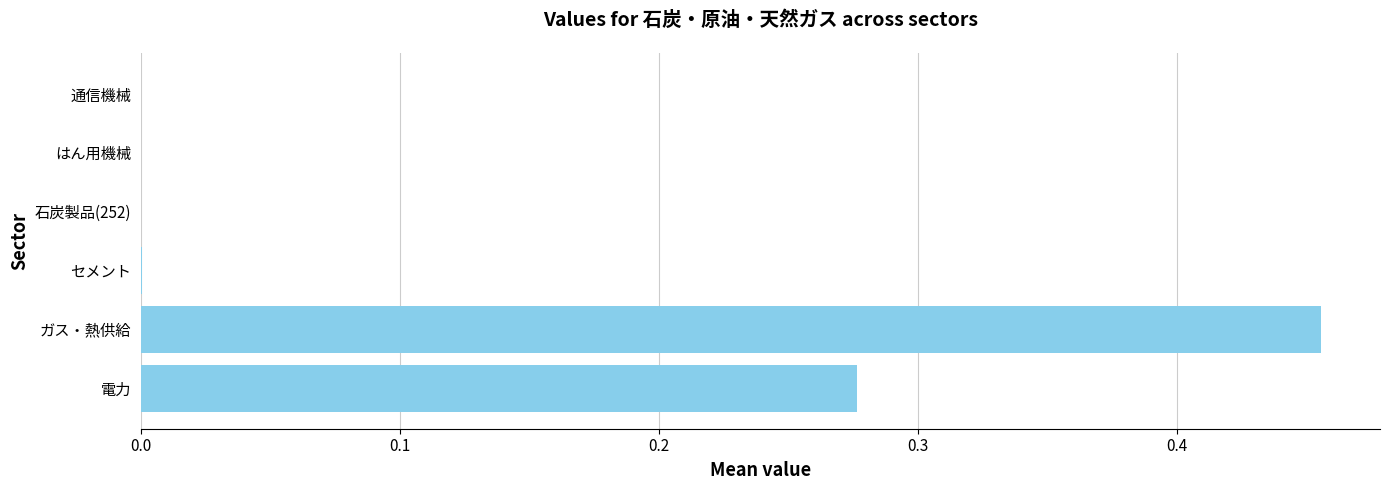

True or false: the data shows 0.0 at はん用機械.

True